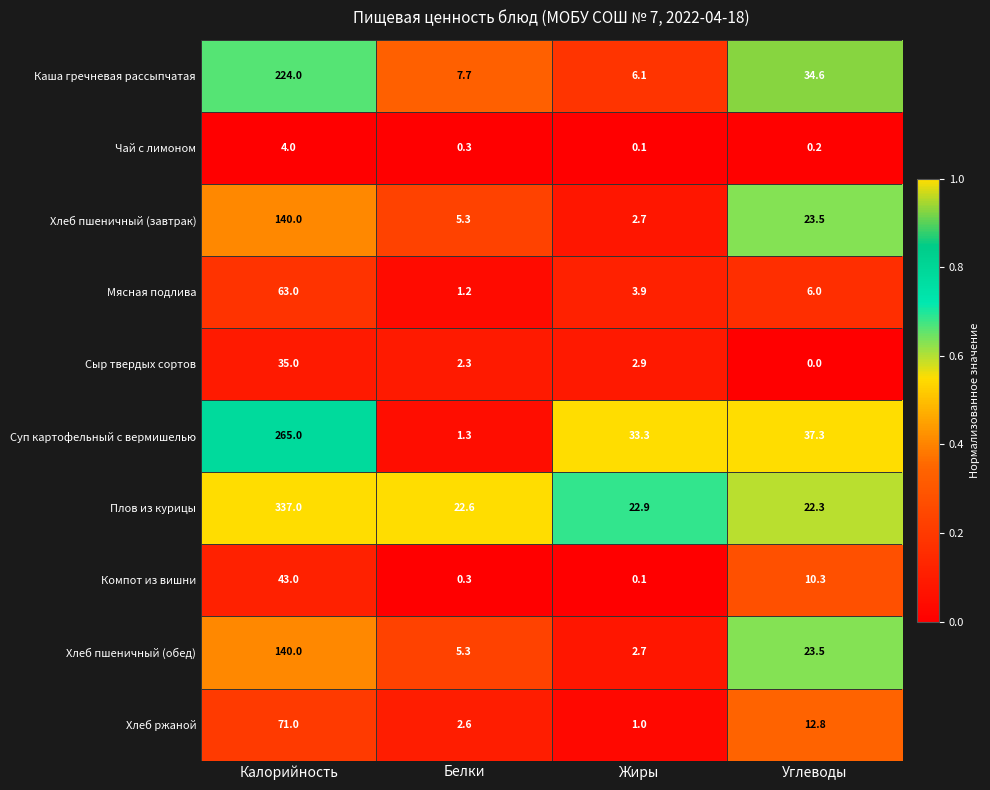

At which category does the chart reach its peak across all series?

Калорийность